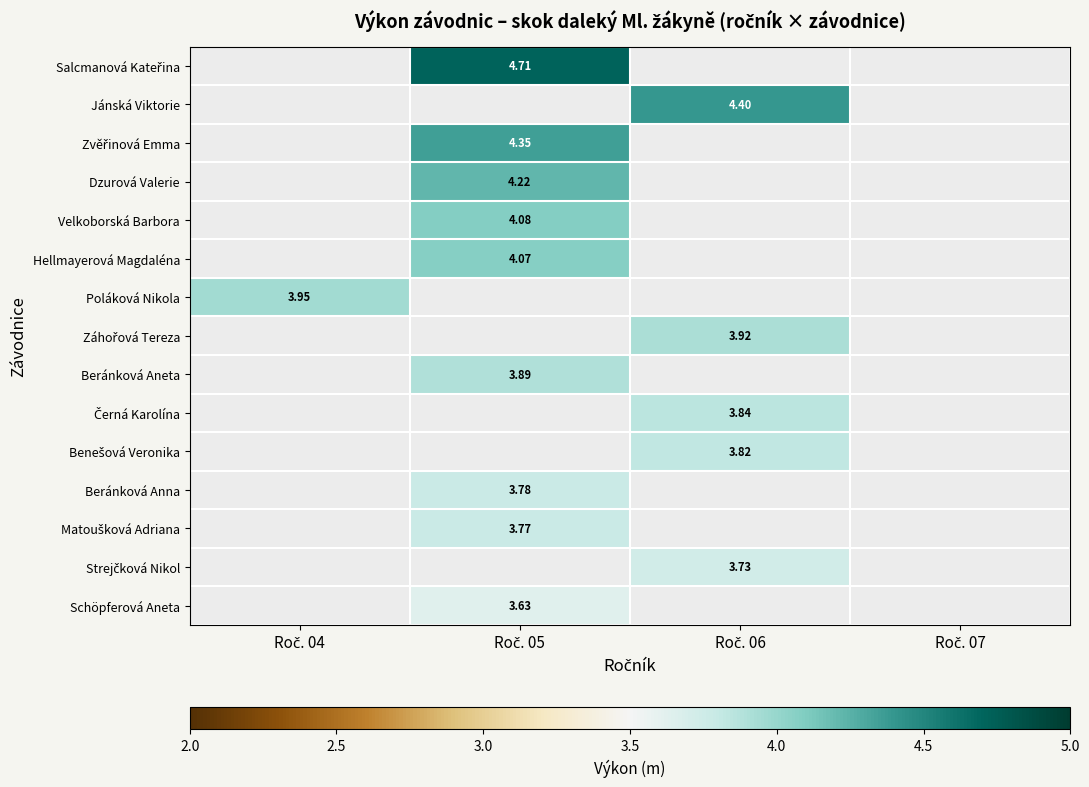

What is the approximate value of Černá Karolína at Roč. 06?

3.8